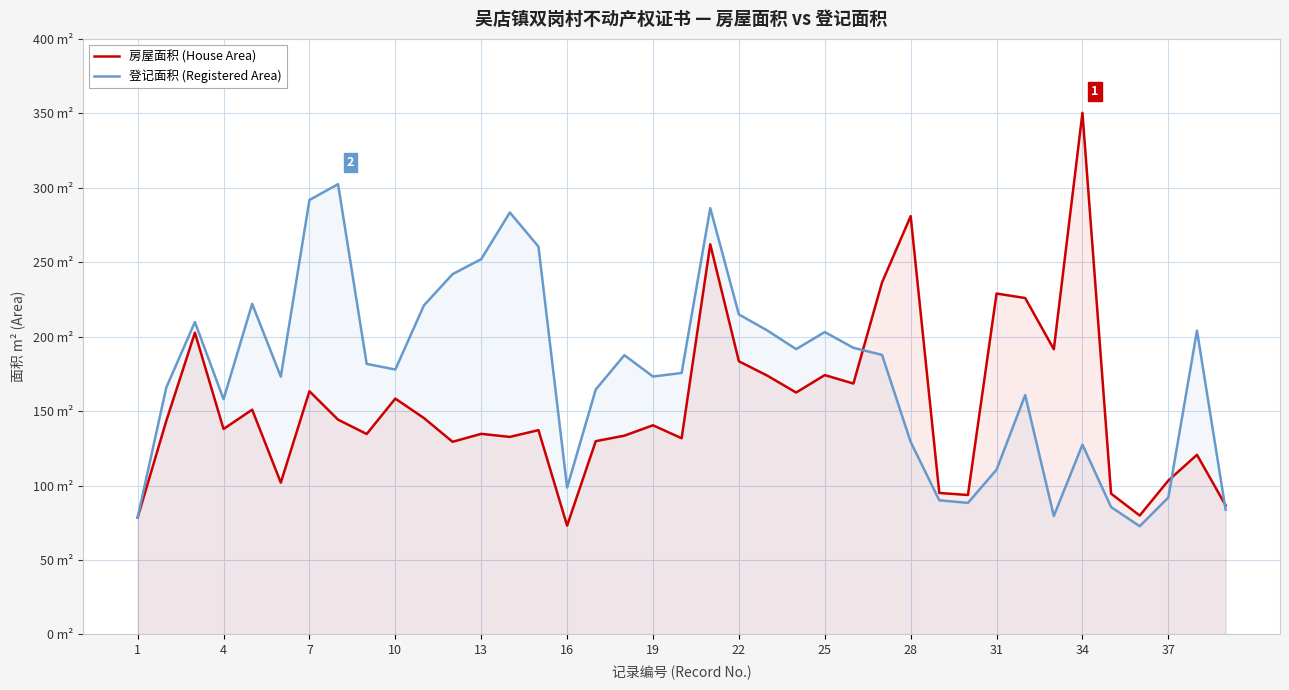

Count the number of data series in this chart.

2